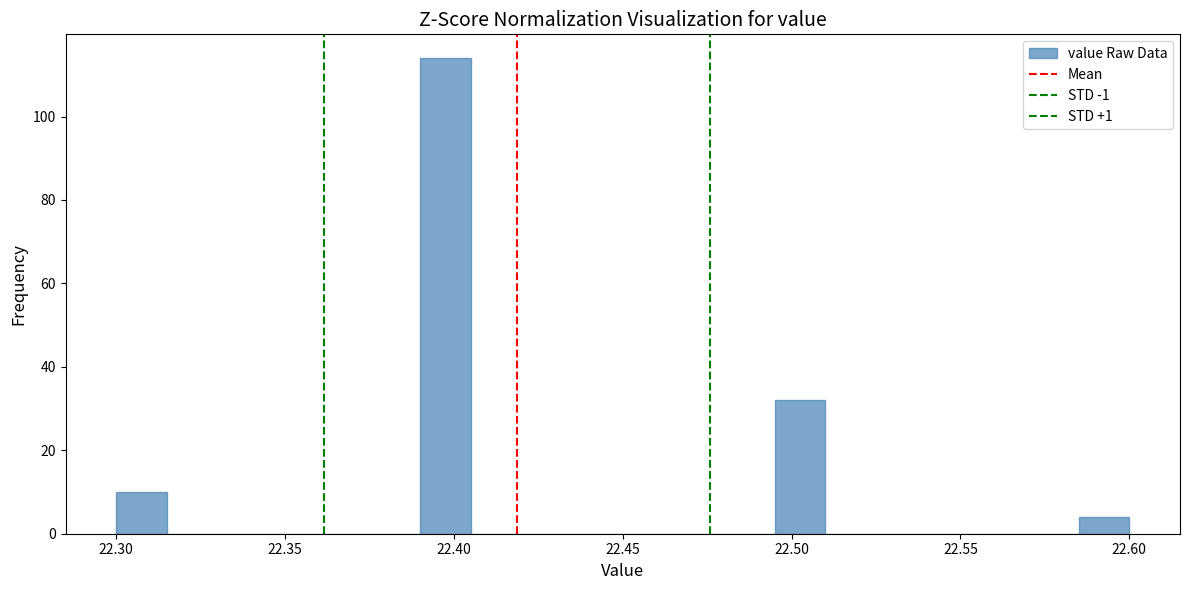

Around what value on the x-axis is the tallest bar? Give the approximate position of its centre, as read against the axis.

22.400